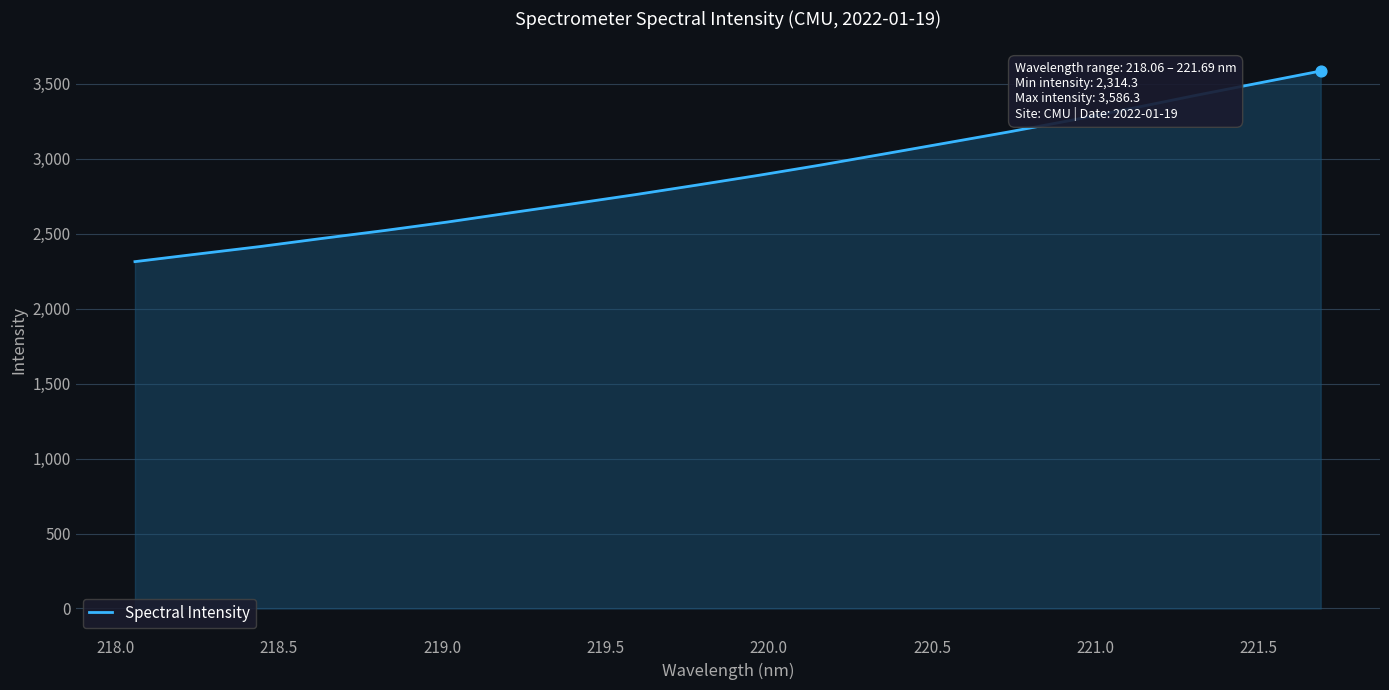

What is the maximum value shown in the chart?

3586.3